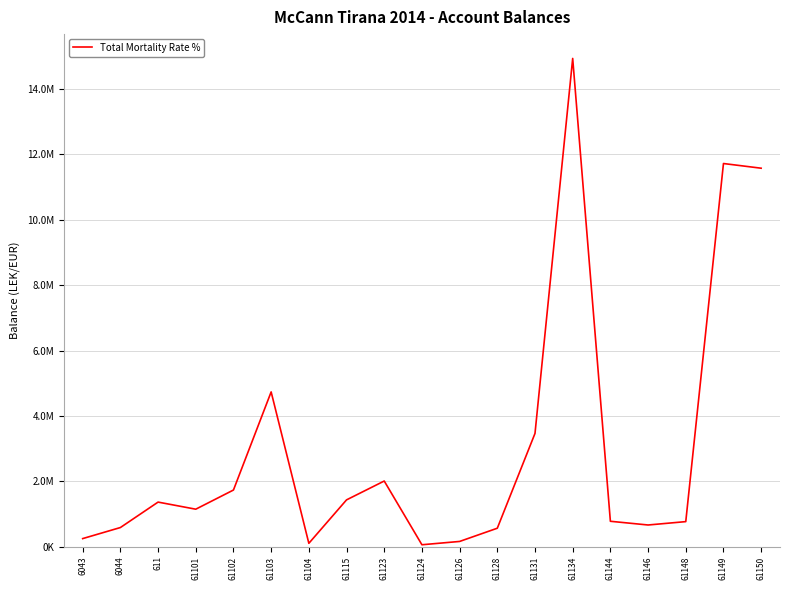

Does the chart display data point markers on the line(s)?

No